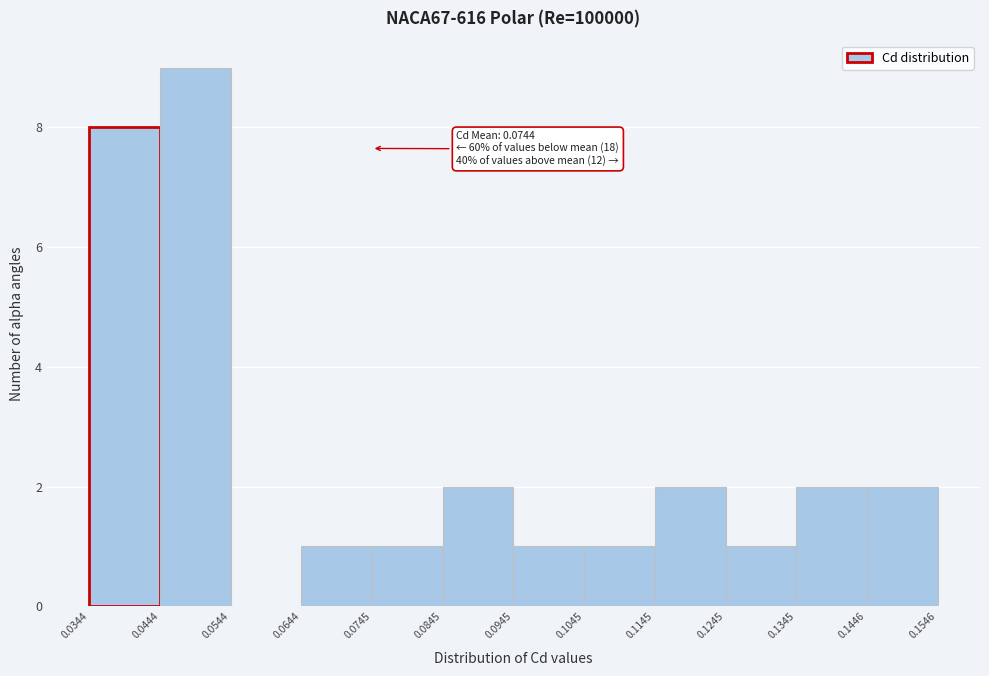

Over which range of the x-axis is the bar tallest?

0.0444 to 0.0544